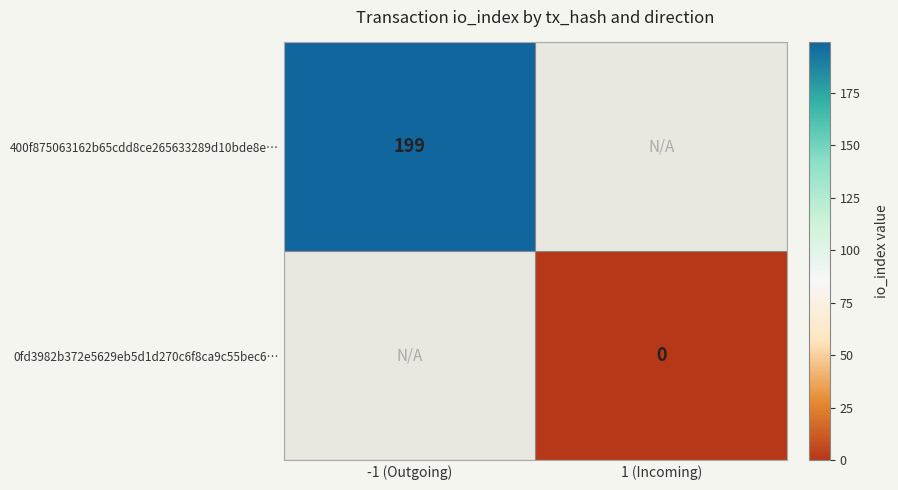

What is the difference between the highest and lowest values at -1 (Outgoing)?

199